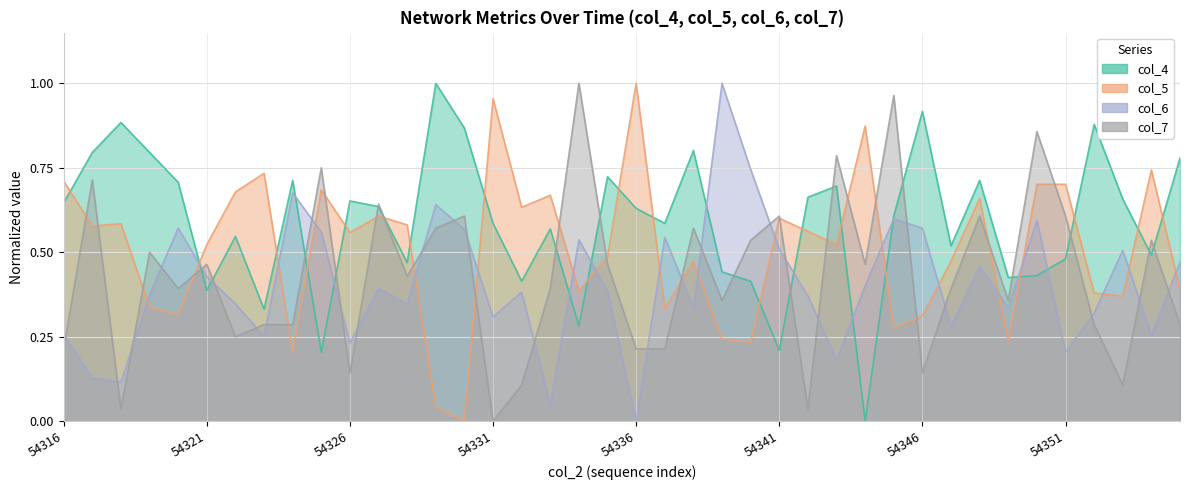

List the labels in order of col_6 value, largest first.

54339, 54340, 54324, 54329, 54345, 54350, 54320, 54346, 54330, 54325, 54337, 54334, 54341, 54353, 54355, 54348, 54321, 54344, 54327, 54335, 54332, 54319, 54342, 54322, 54328, 54338, 54349, 54352, 54331, 54347, 54316, 54354, 54323, 54326, 54351, 54343, 54317, 54318, 54333, 54336